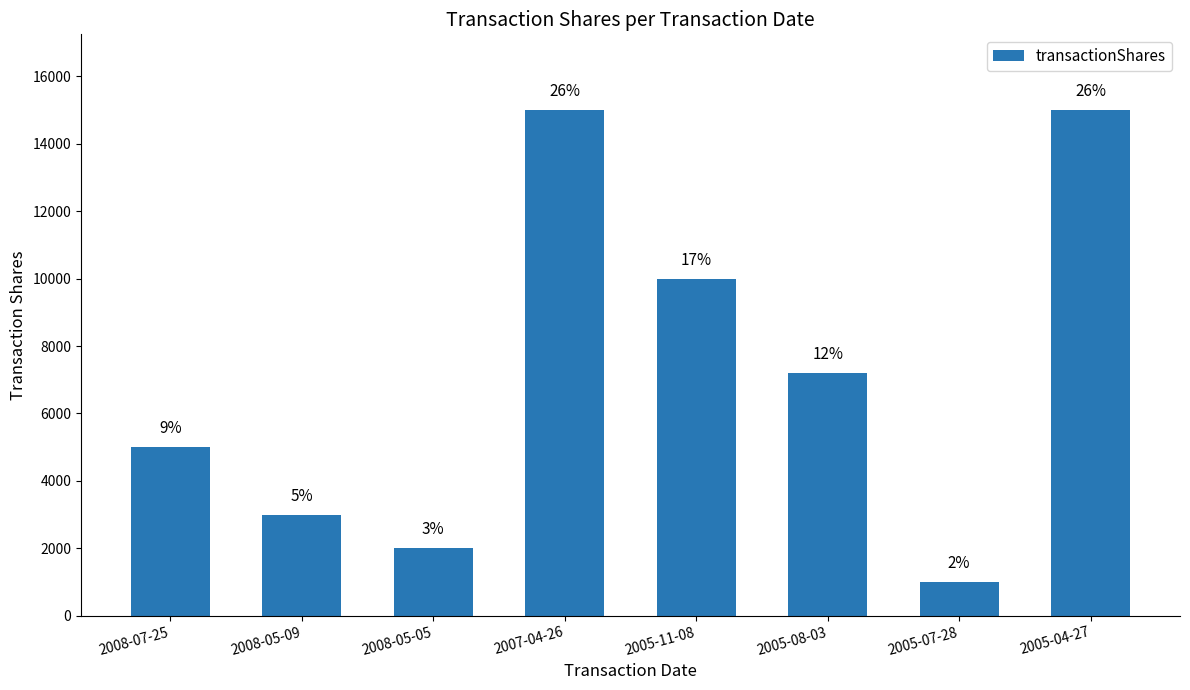

Reading left to right, list all the values displayed in this chart.

2008-07-25=5000	2008-05-09=3000	2008-05-05=2000	2007-04-26=15000	2005-11-08=10000	2005-08-03=7200	2005-07-28=1000	2005-04-27=15000